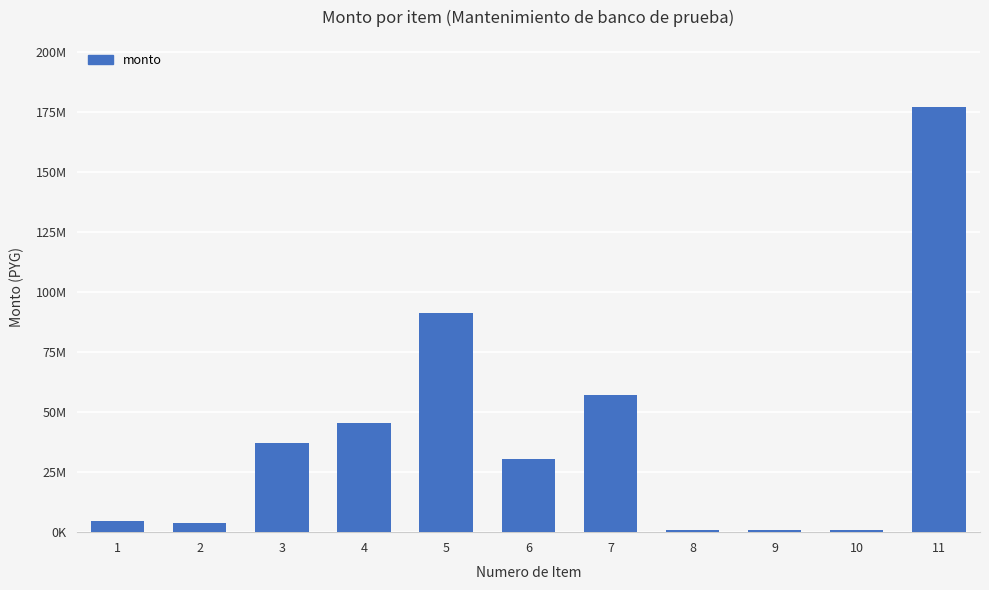

What is the difference between the values at 5 and 6?

60705000